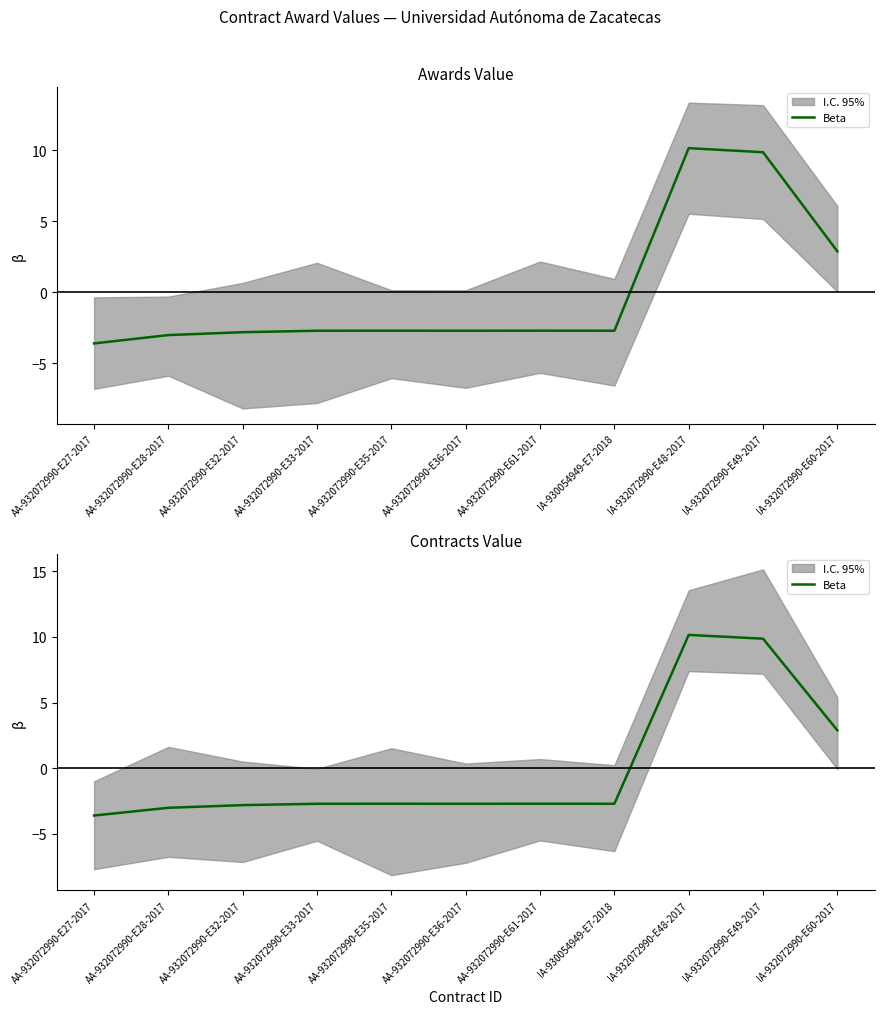

Between IA-932072990-E49-2017 and AA-932072990-E36-2017, which is larger?

IA-932072990-E49-2017